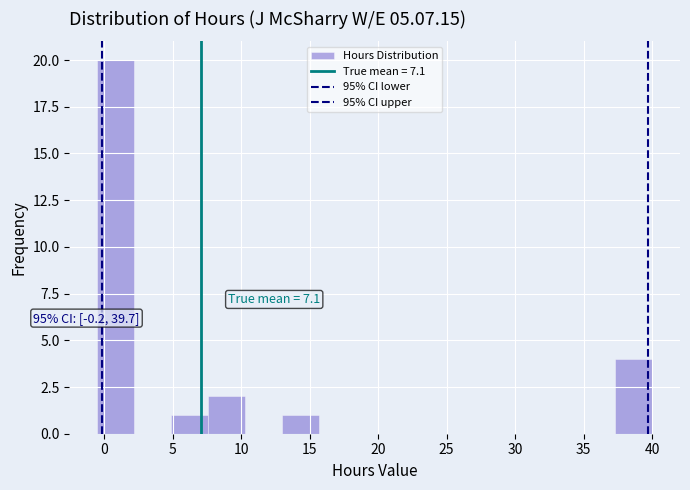

Over which range of the x-axis is the bar tallest?

-0.5 to 2.2